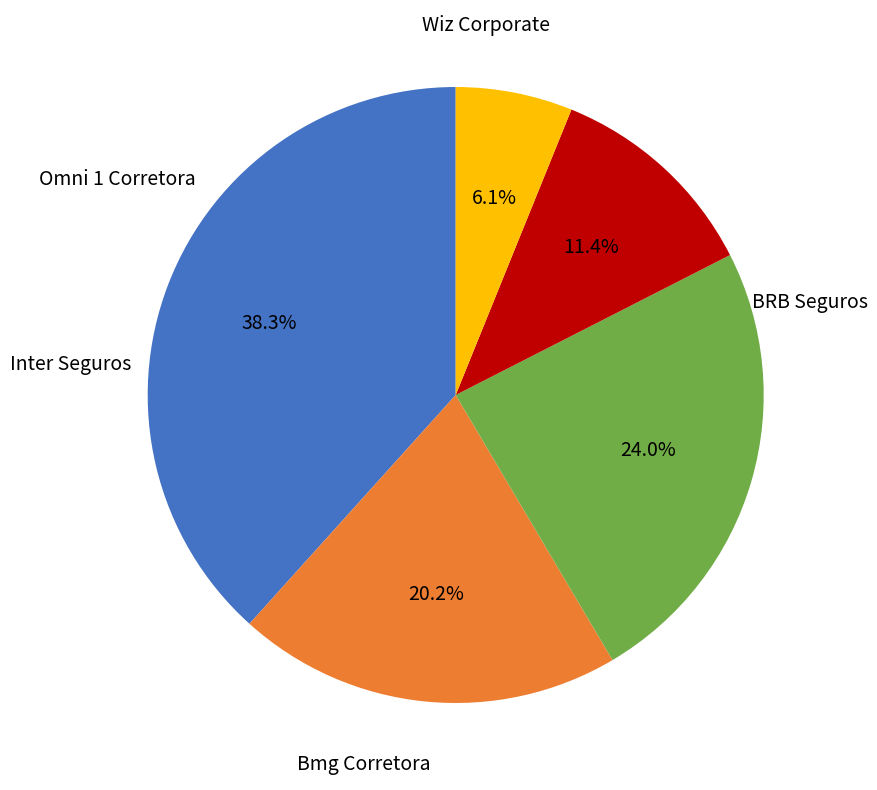

To the nearest percent, what is the average slice percentage?

20%